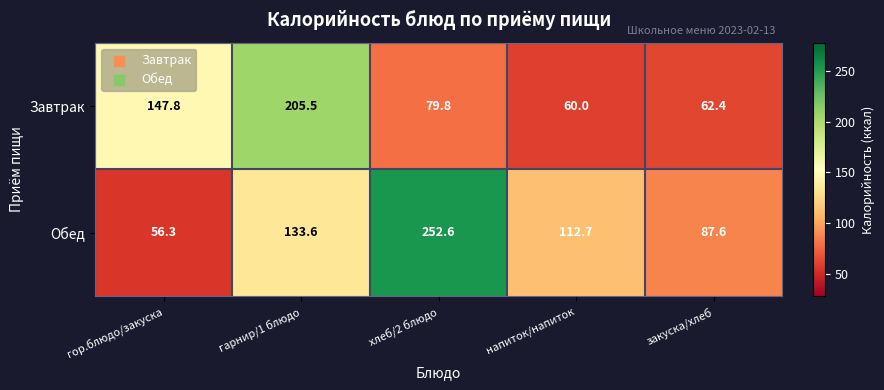

At which category is the sum across all series the highest?

гарнир/1 блюдо